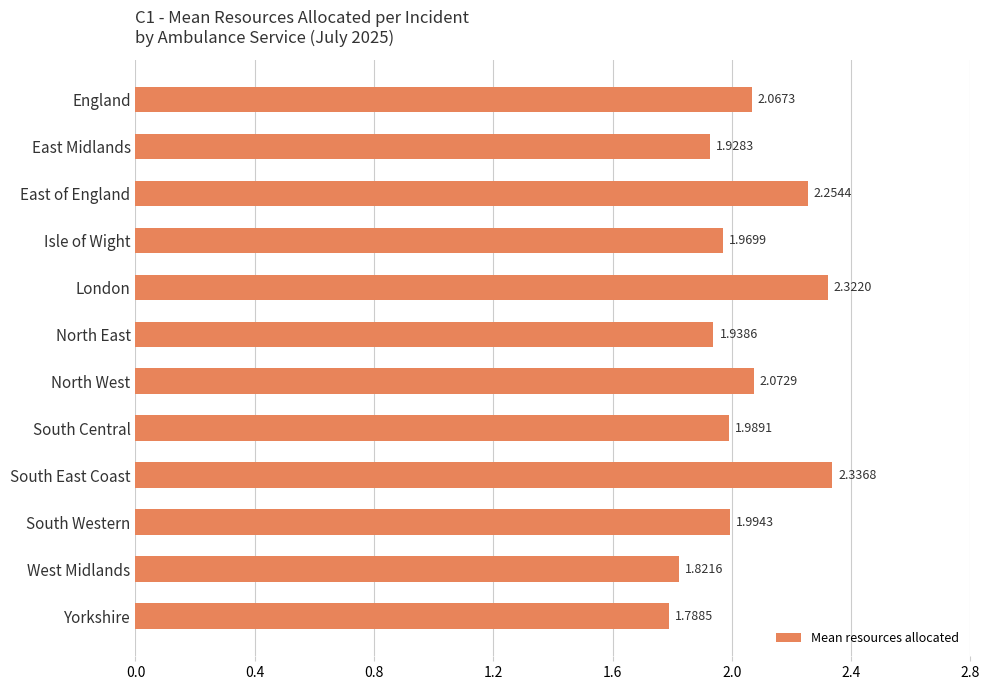

What is the label of the 1st bar from the bottom?

Yorkshire